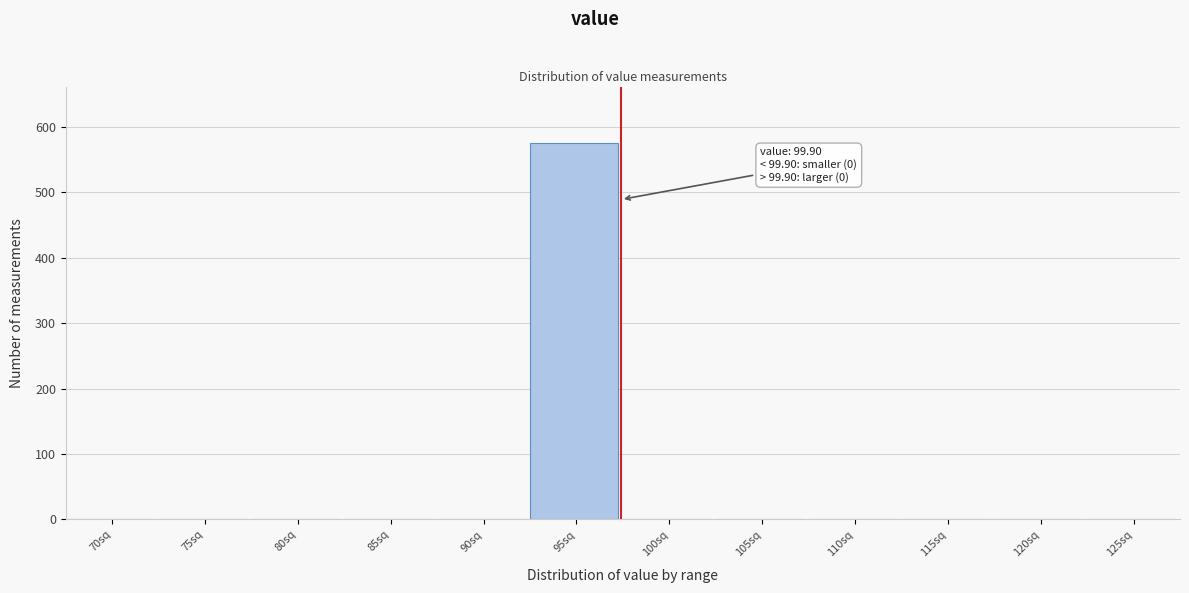

Reading left to right, transcribe all the data shown in this chart.

70sq=0	75sq=0	80sq=0	85sq=0	90sq=0	95sq=575	100sq=0	105sq=0	110sq=0	115sq=0	120sq=0	125sq=0